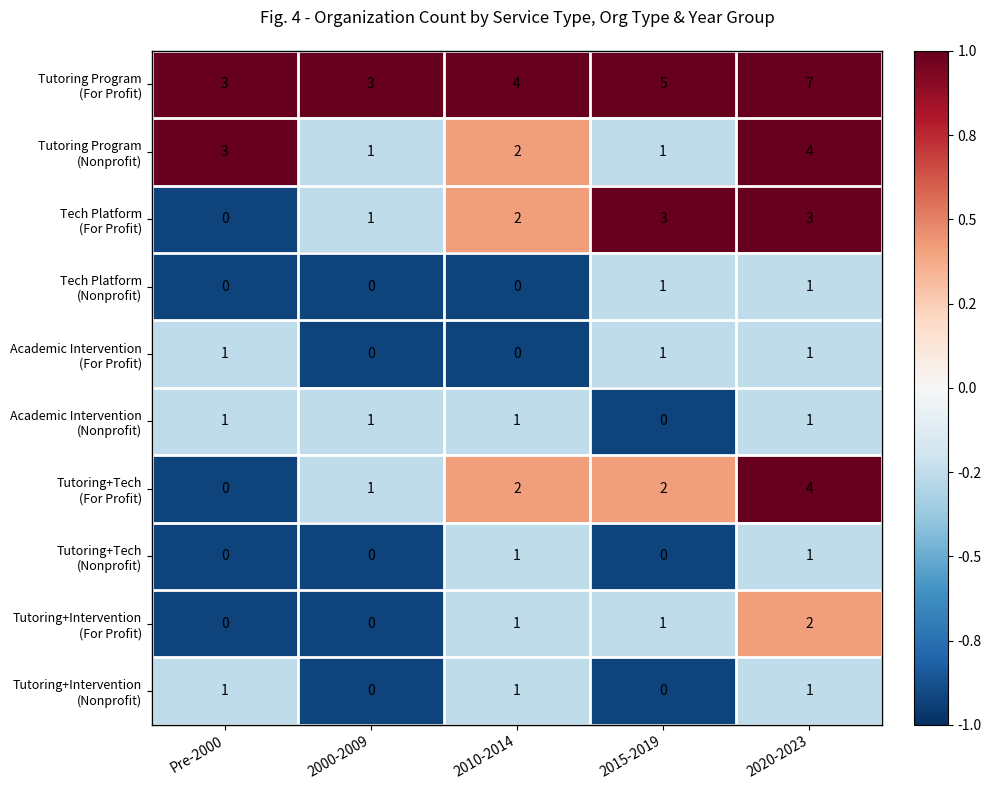

What is the smallest value displayed?

0